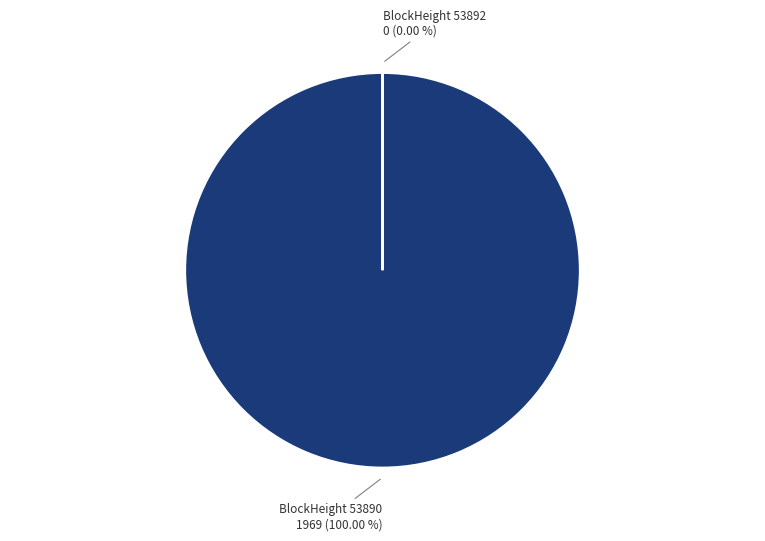

Is there any slice that represents more than half of the pie?

Yes